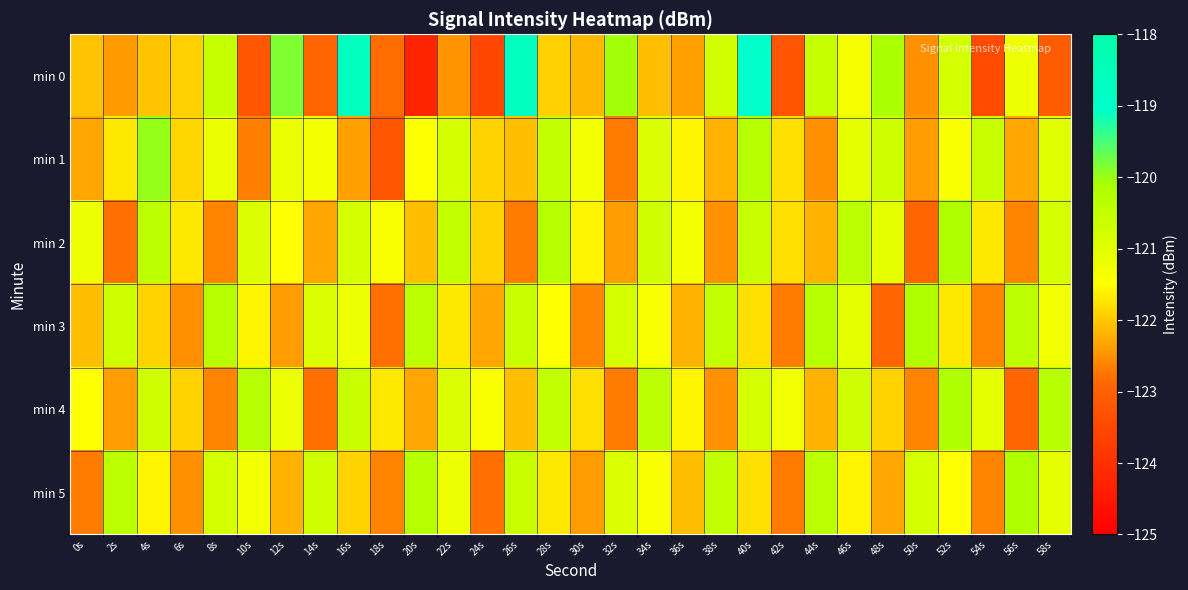

Between 12s and 24s, which is larger?

12s